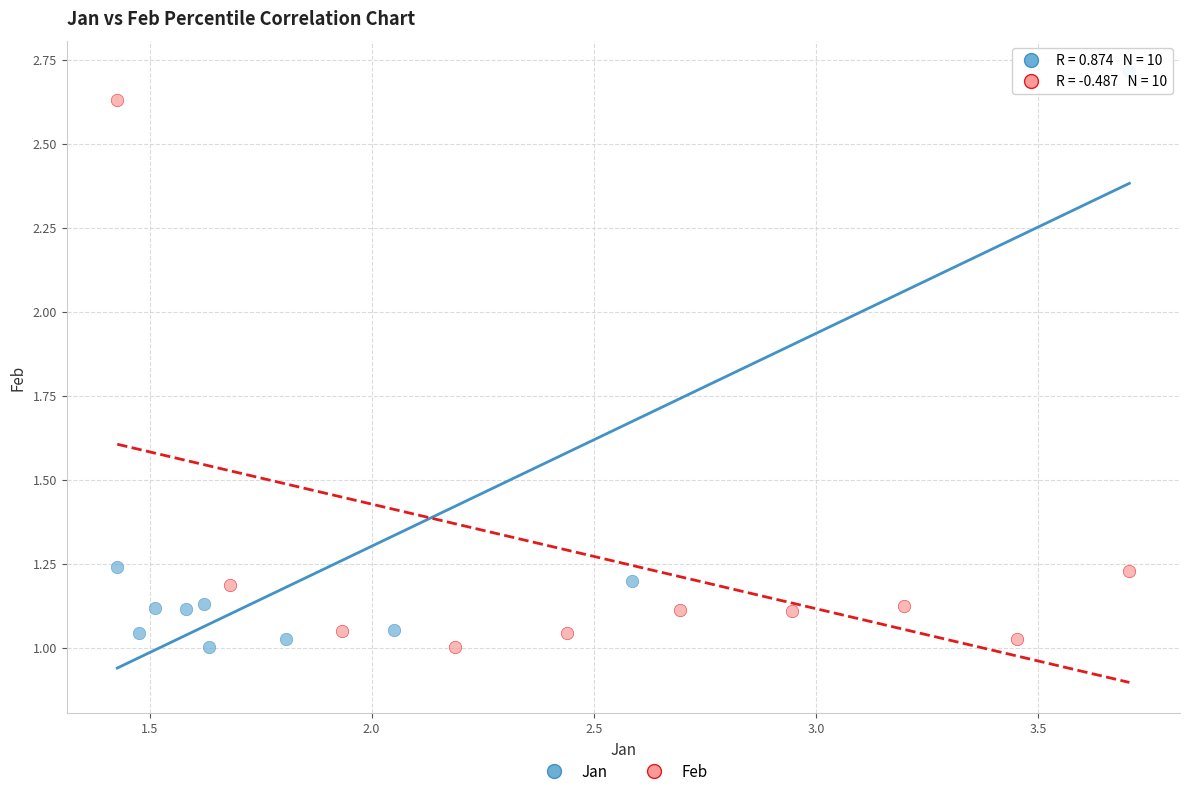

Which series contains the highest Y value?

Jan